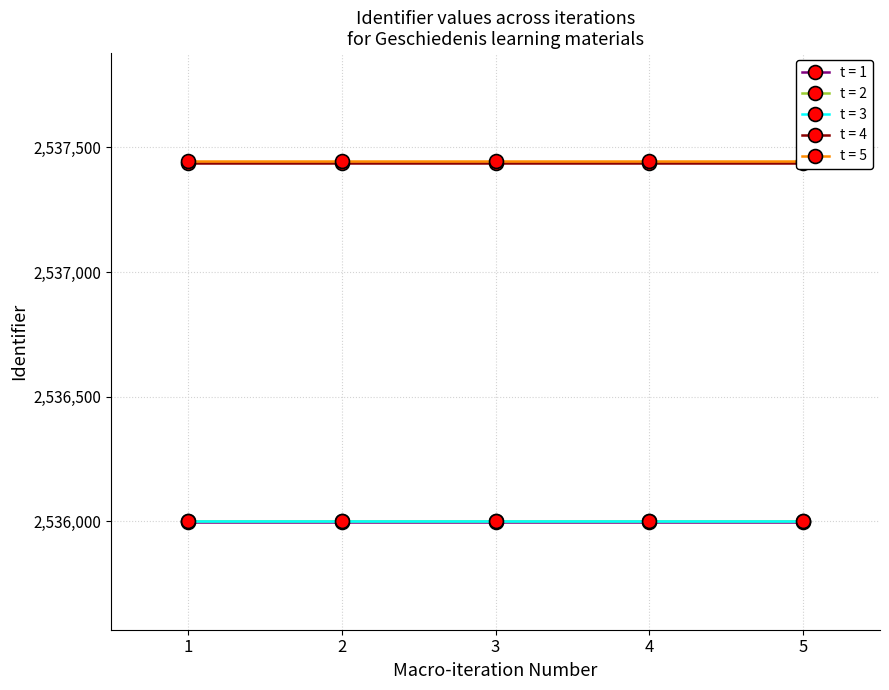

Which series has the largest total across all categories?

Tegenstelling plebejers en patriciërs